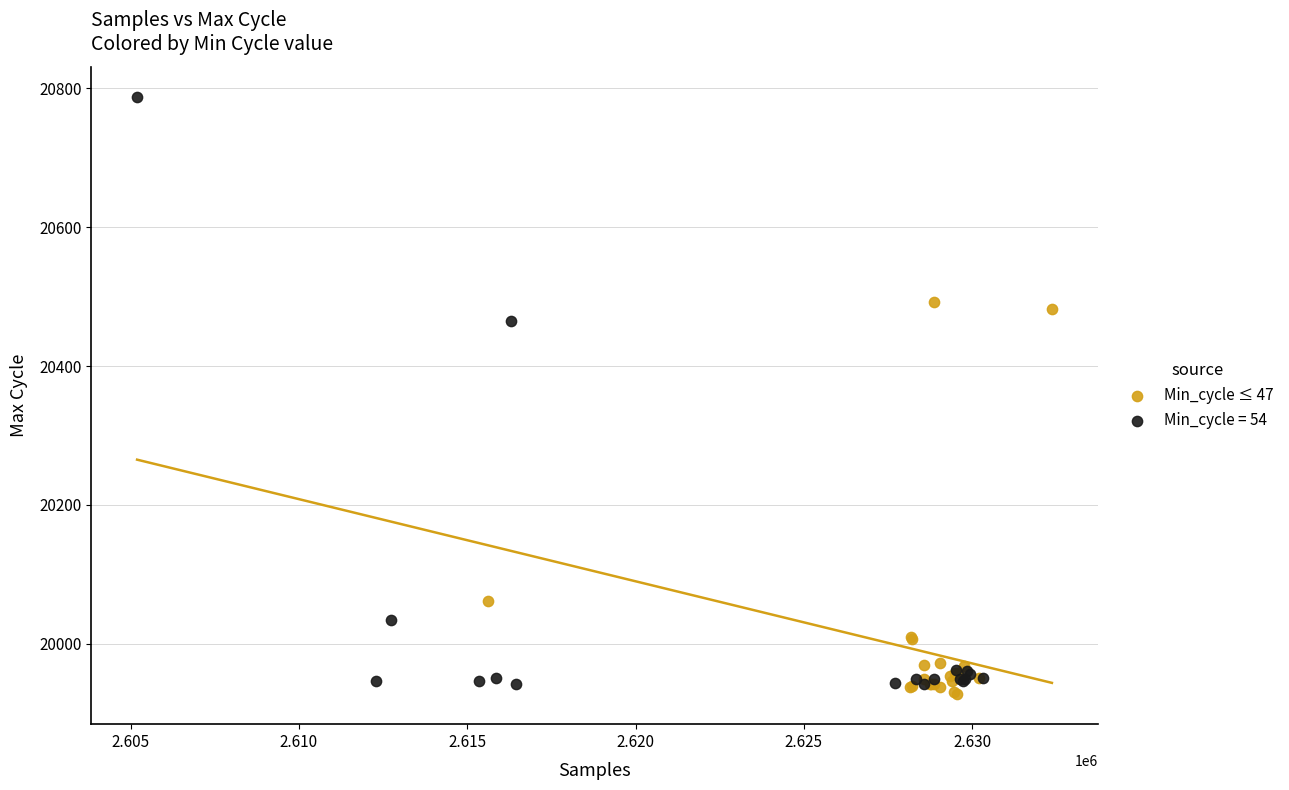

Which series reaches the maximum Y coordinate?

Min_cycle = 54